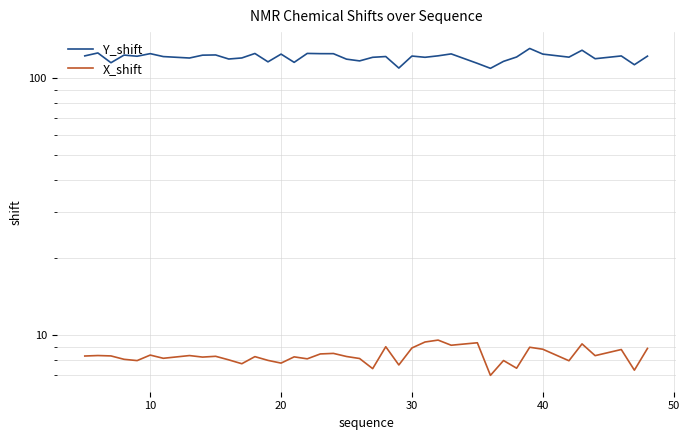

How many interior local valleys does the X_shift series have?

14